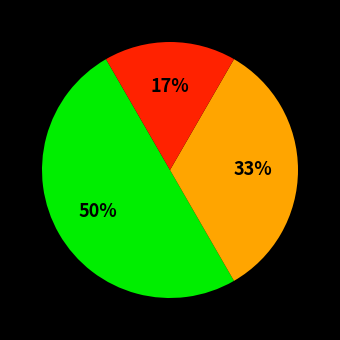

To the nearest percent, what is the average slice percentage?

33%